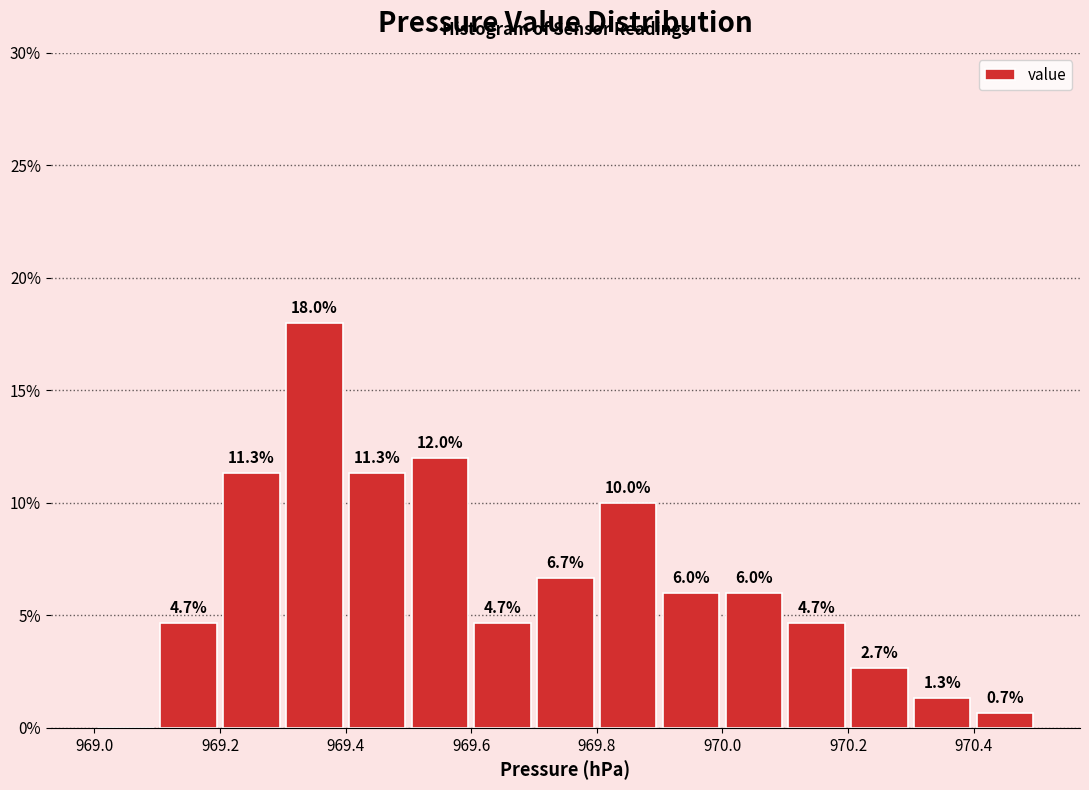

Which range on the x-axis has the tallest bar?

969.3 to 969.4